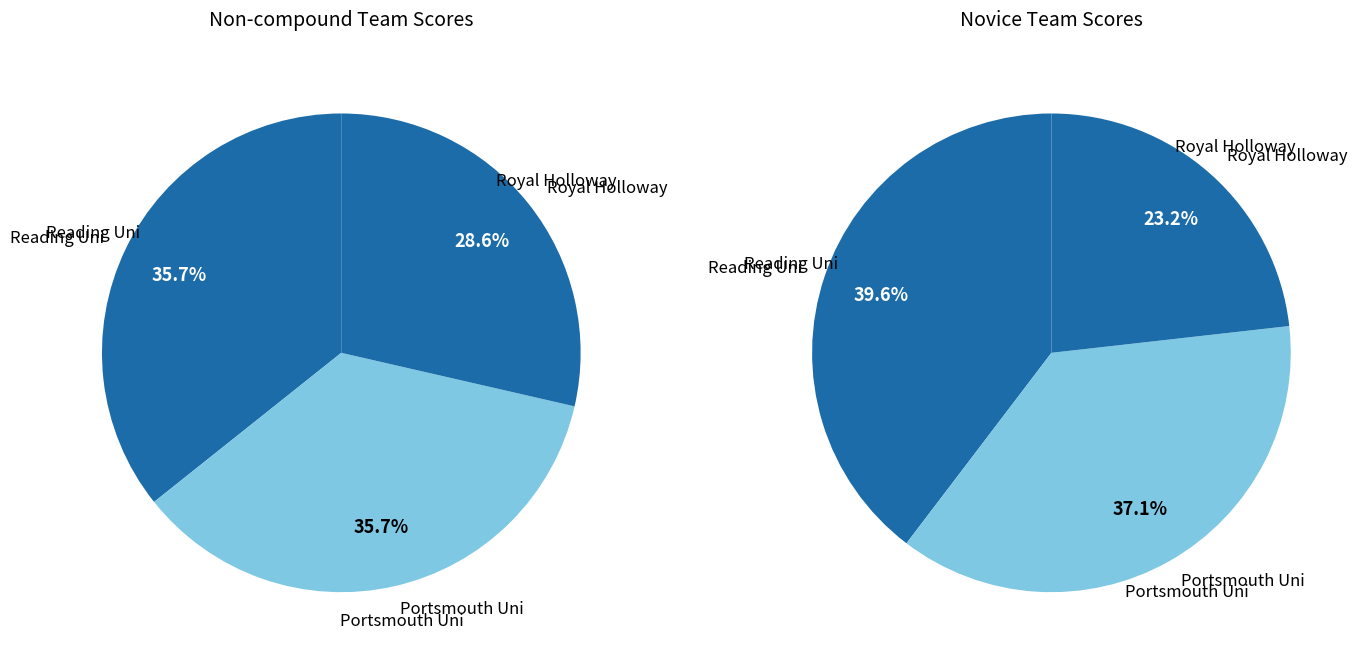

How many slices are in this pie chart?

3